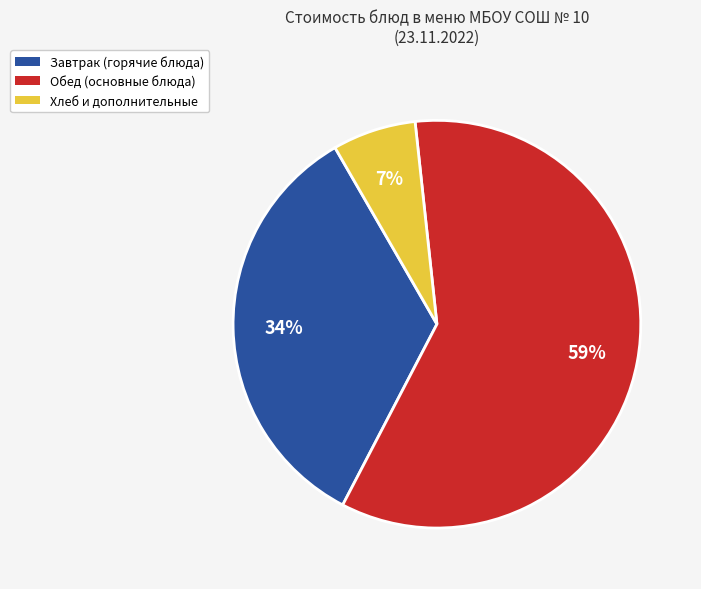

Is there any slice that represents more than half of the pie?

Yes